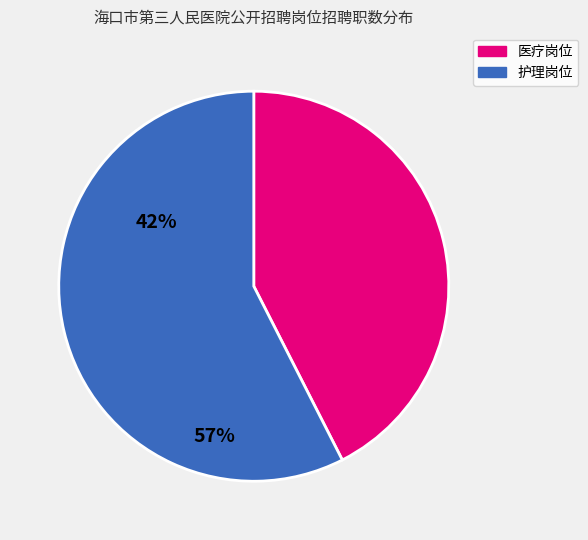

Is the sum of 医疗岗位 and 护理岗位 greater than half?

Yes